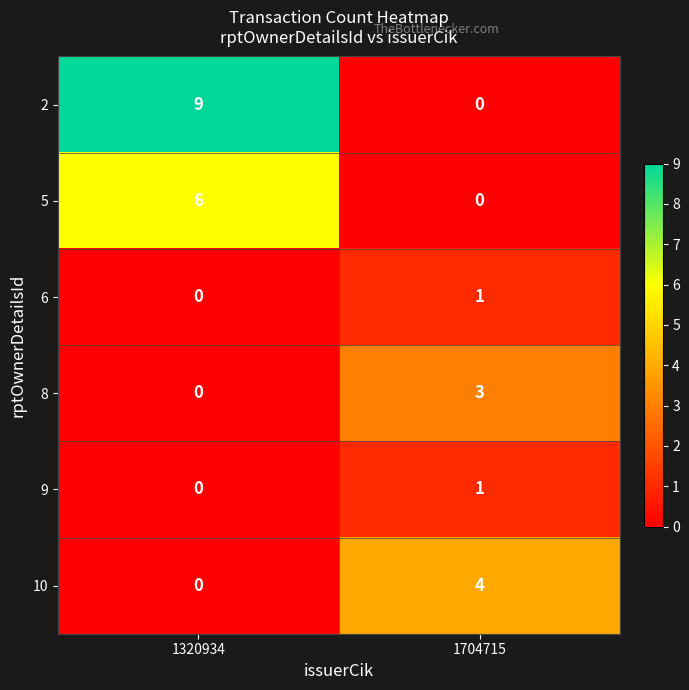

What is the difference between the highest and lowest values at 1320934?

9